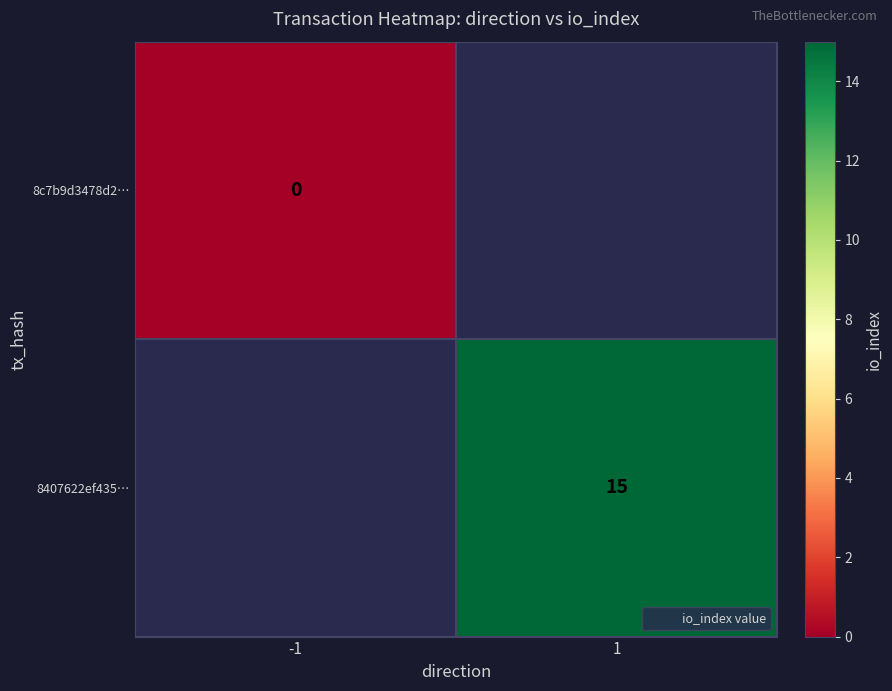

Which category has the lowest value across all series?

-1